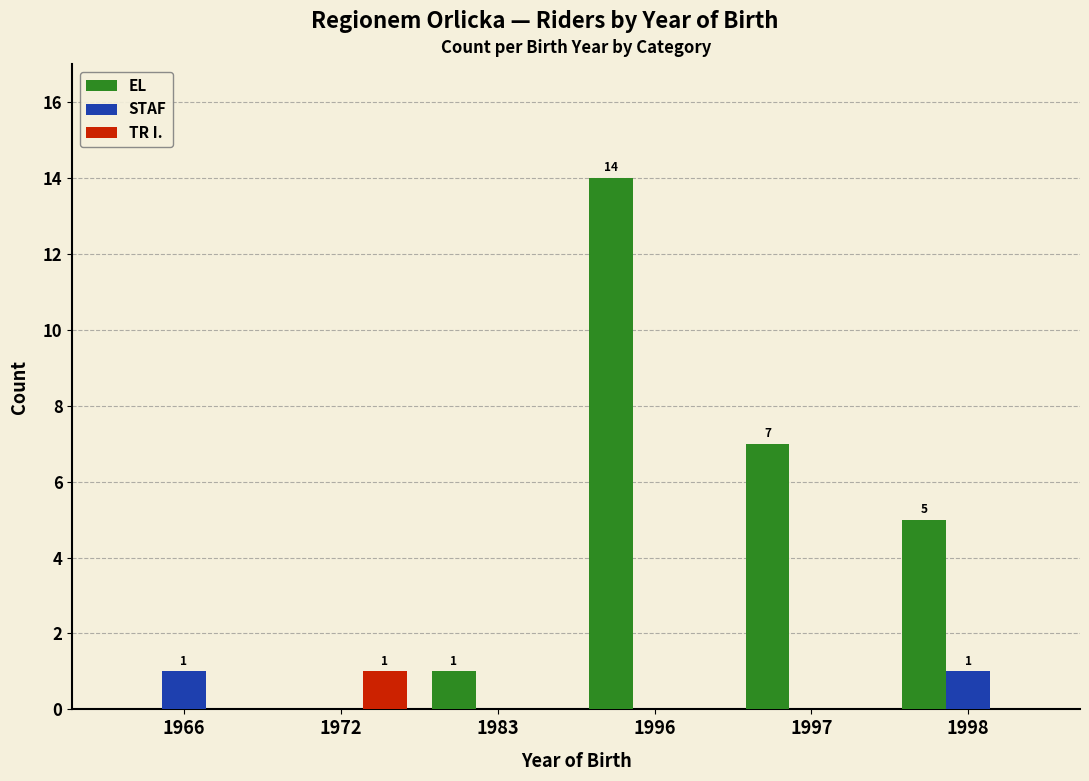

Reading right to left, list all the values displayed in this chart.

EL: 1998=5	1997=7	1996=14	1983=1	1972=0	1966=0
STAF: 1998=1	1997=0	1996=0	1983=0	1972=0	1966=1
TR I.: 1998=0	1997=0	1996=0	1983=0	1972=1	1966=0